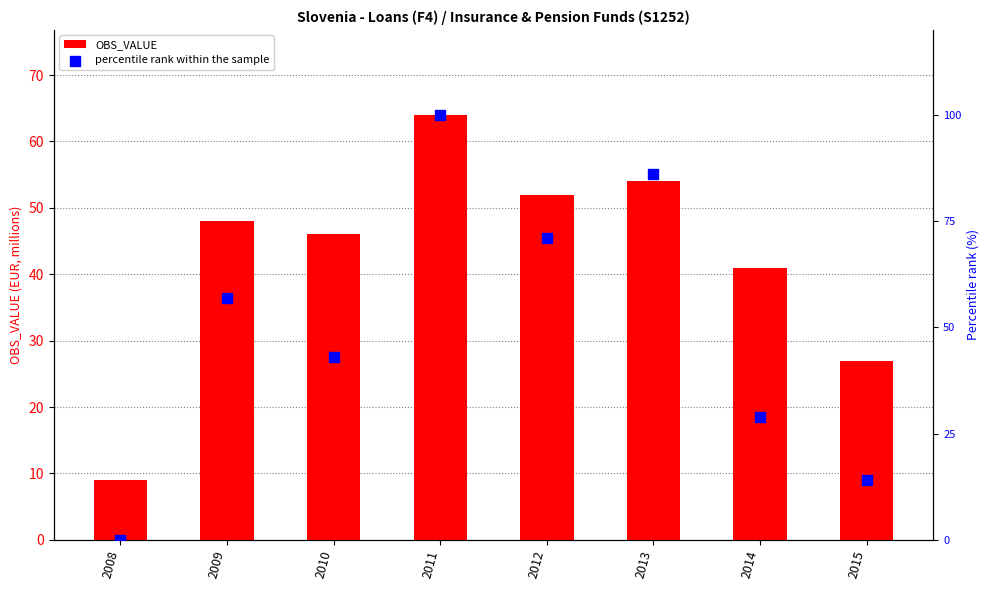

Which series contains the lowest Y value?

percentile rank within the sample